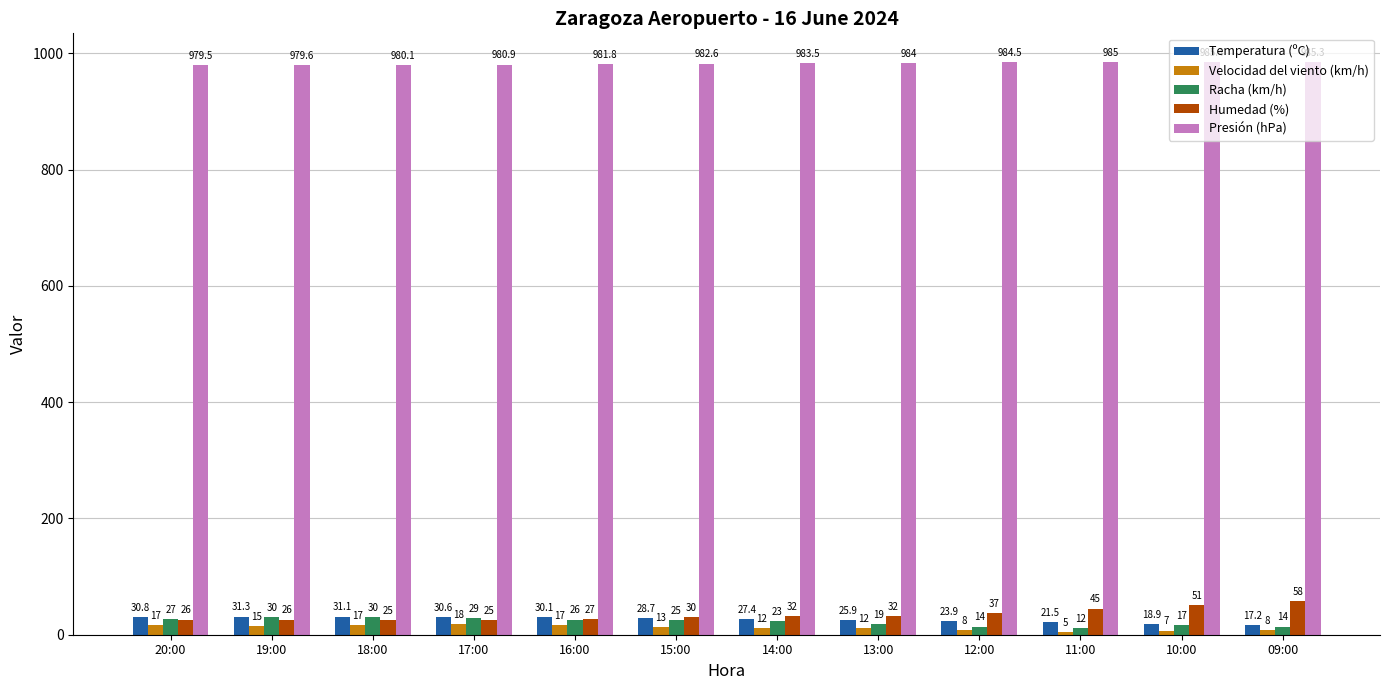

What is the value of the Temperatura (ºC) bar at the 6th from the left?

28.7